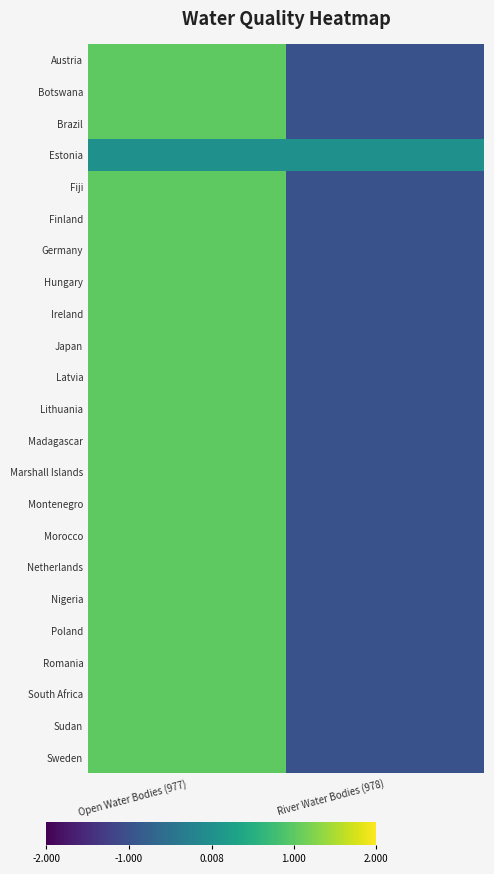

What is the spread (max minus min) of values at Open Water Bodies (977)?

1